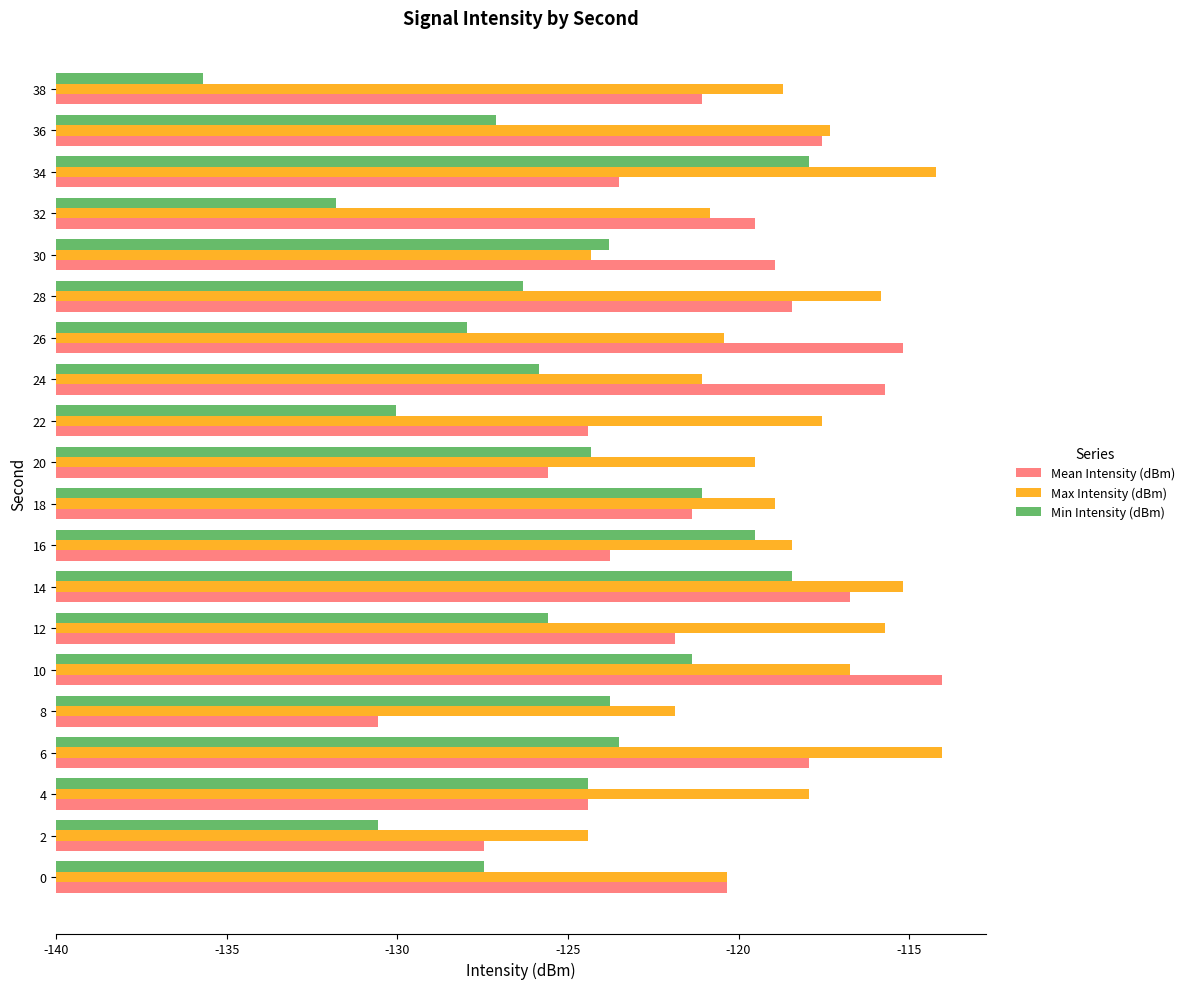

How many data points in Mean Intensity (dBm) are less than 19?

10